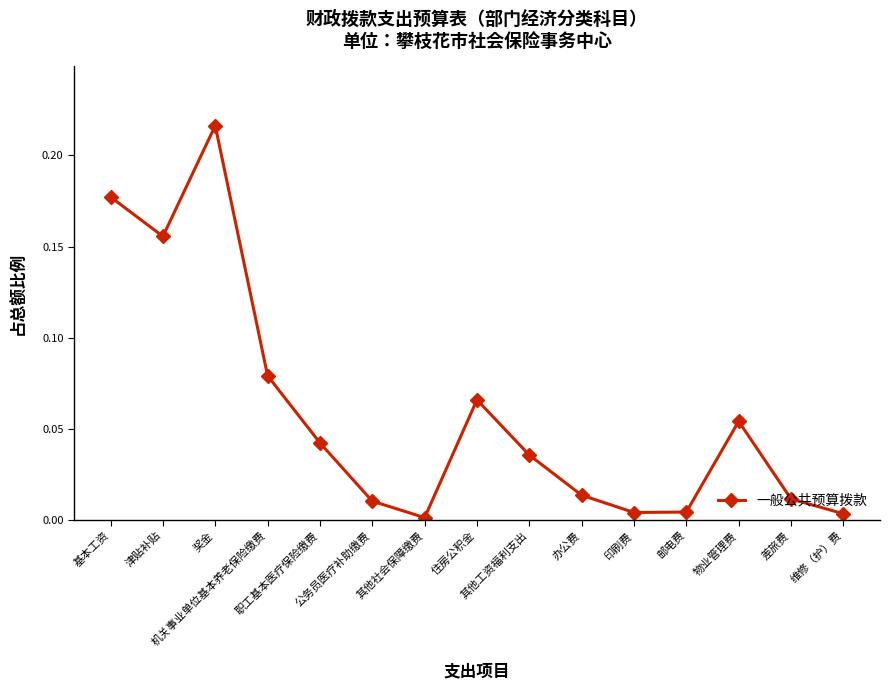

How many lines are shown in the chart?

1